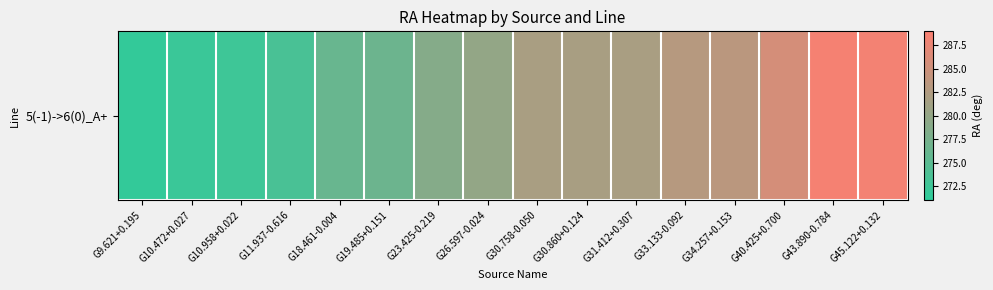

Rank the categories by value from highest to lowest.

G43.890-0.784, G45.122+0.132, G40.425+0.700, G34.257+0.153, G33.133-0.092, G31.412+0.307, G30.758-0.050, G30.860+0.124, G26.597-0.024, G23.425-0.219, G19.485+0.151, G18.461-0.004, G11.937-0.616, G10.958+0.022, G10.472+0.027, G9.621+0.195